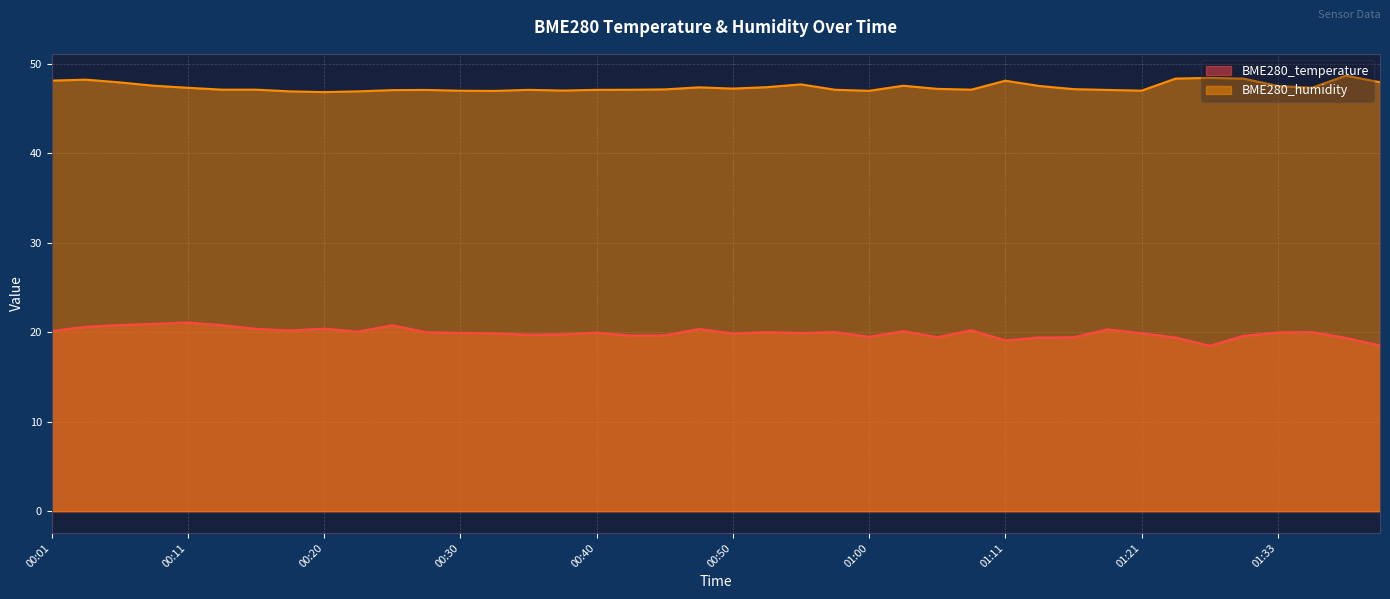

What is the sum of all BME280_humidity values?

1897.5